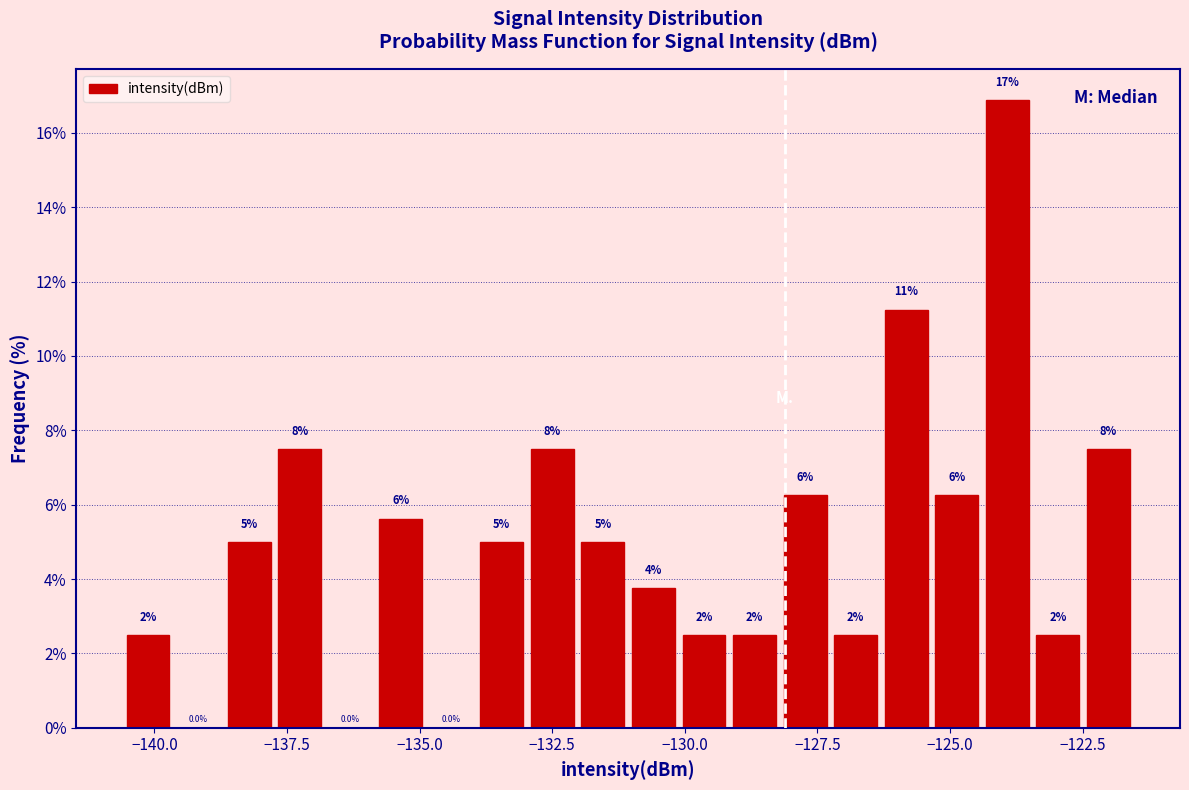

Read against the x-axis, roughly where is the centre of the tallest bar?

-124.0